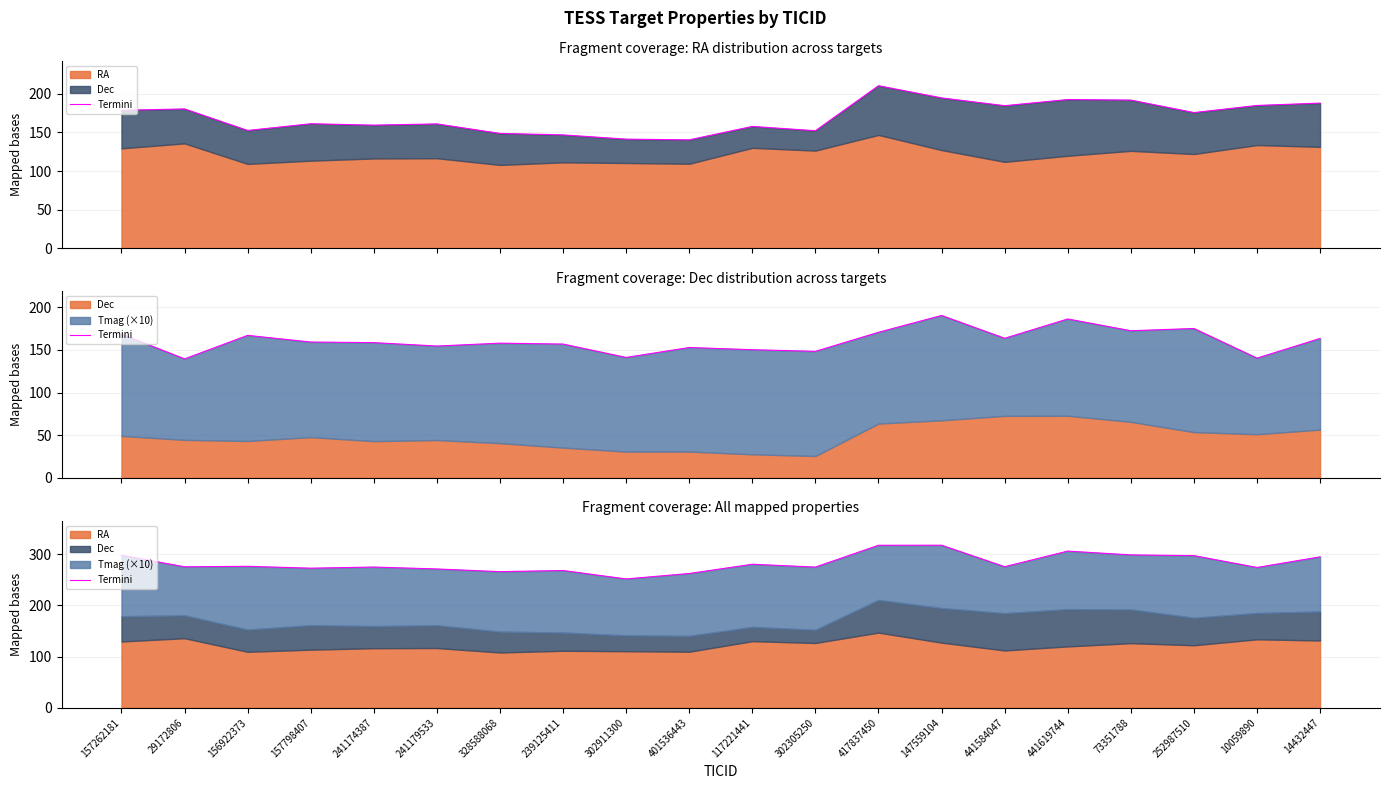

Reading left to right, extract all data points from this chart.

157262181=297.7	29172806=275.2	156922373=276.1	157798407=272.5	241174387=274.7	241179533=271.0	328588068=265.7	239125411=267.9	302911300=251.5	401536443=262.1	117221441=280.1	302305250=274.6	417837450=317.2	147559104=317.3	441584047=275.4	441619744=305.8	73351788=298.4	252987510=297.0	10059890=273.9	14432447=294.6